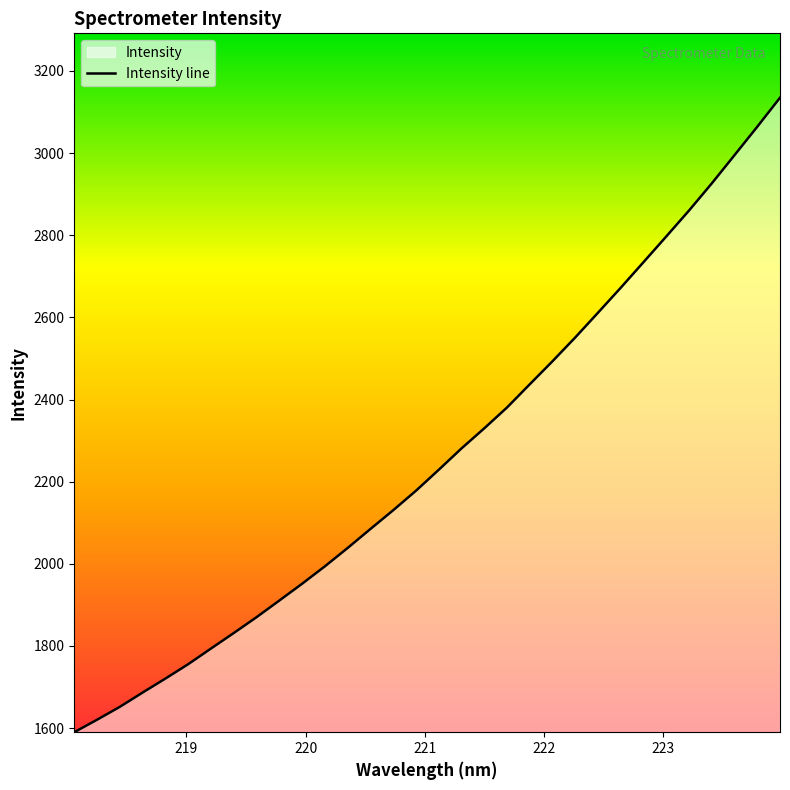

What is the difference between the maximum and minimum values?

1544.8